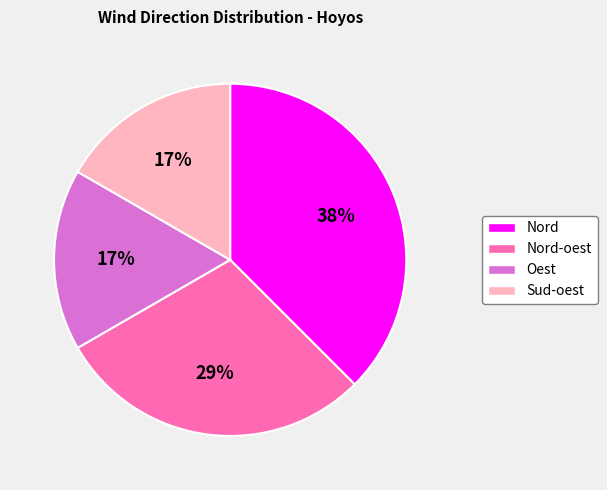

Which slice is the largest?

Nord